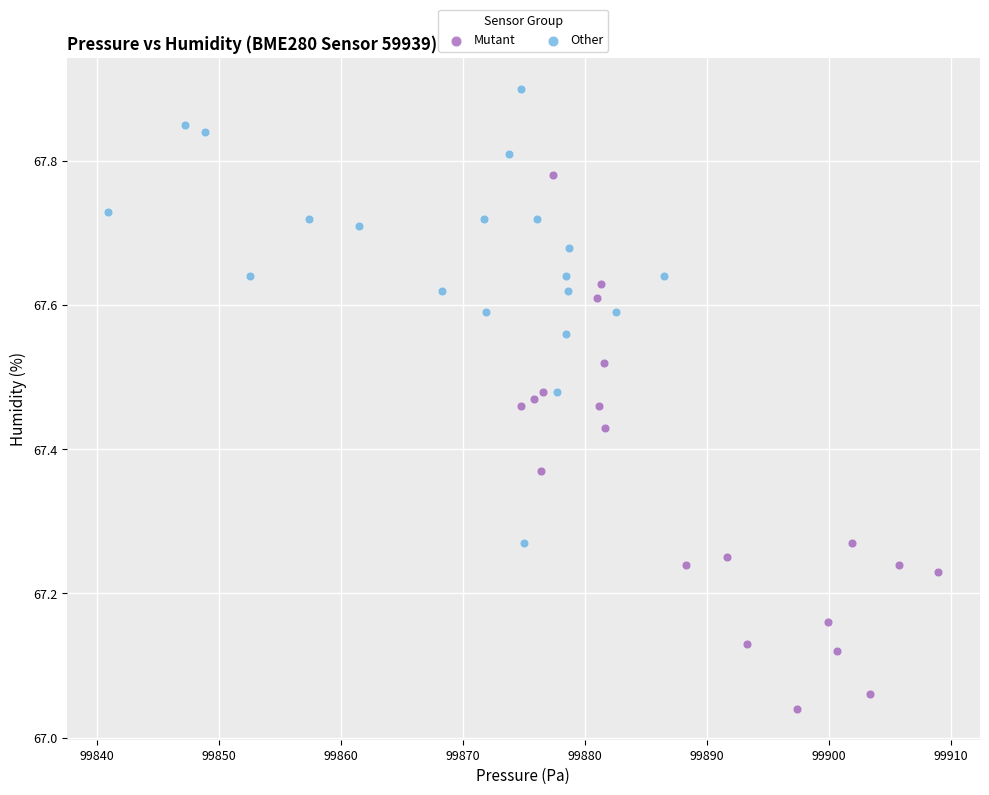

Which series contains the lowest Y value?

Mutant